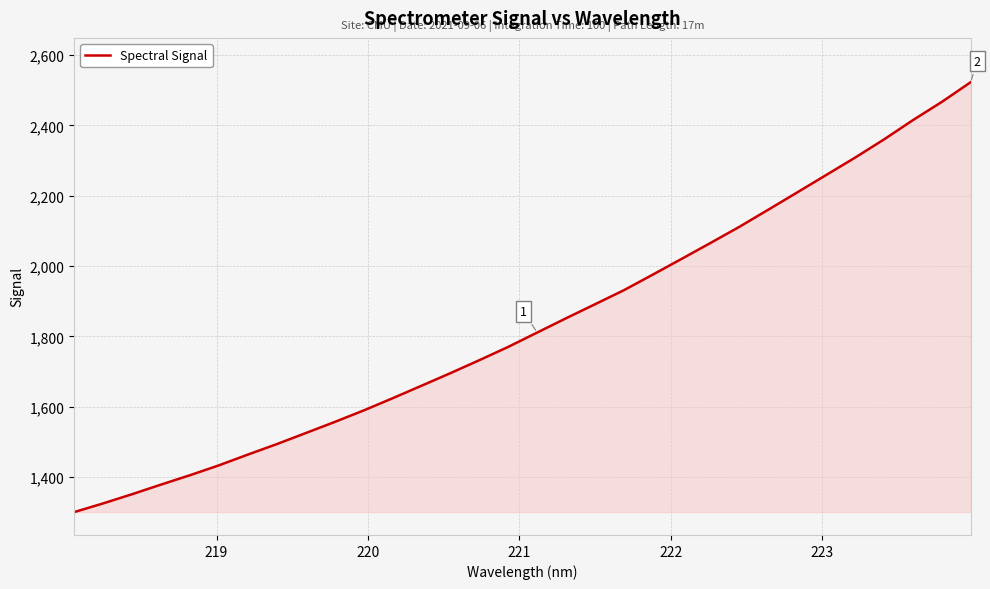

What is the difference between the maximum and minimum values?

1222.6